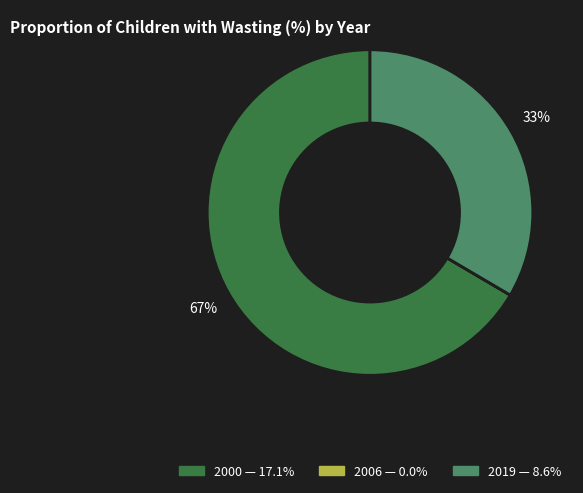

What is the ratio of the value at 2000 to the value at 2019?

2.0